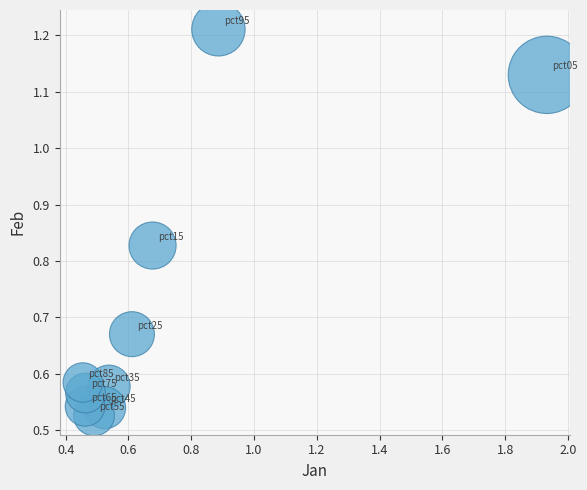

What is the range of X values (max minus min)?

1.5